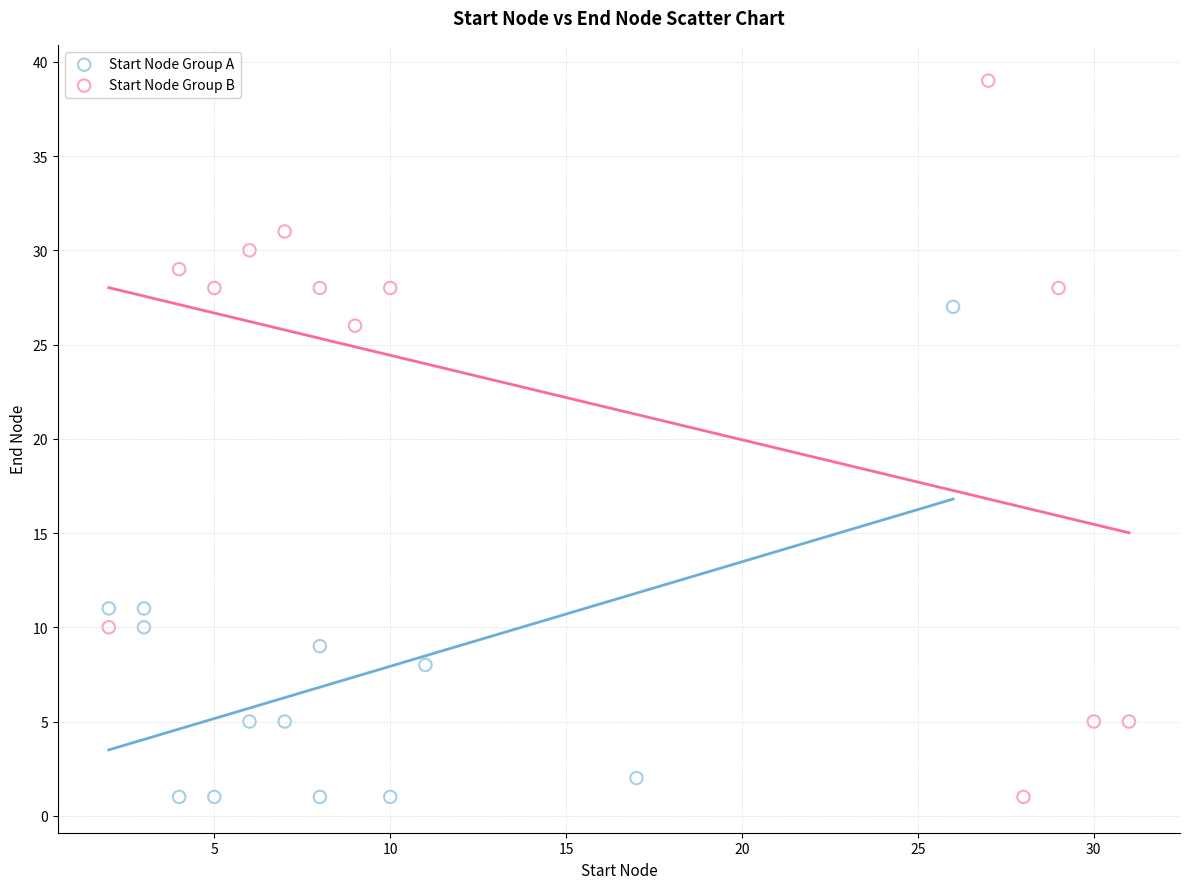

Which series contains the highest Y value?

Start Node Group B